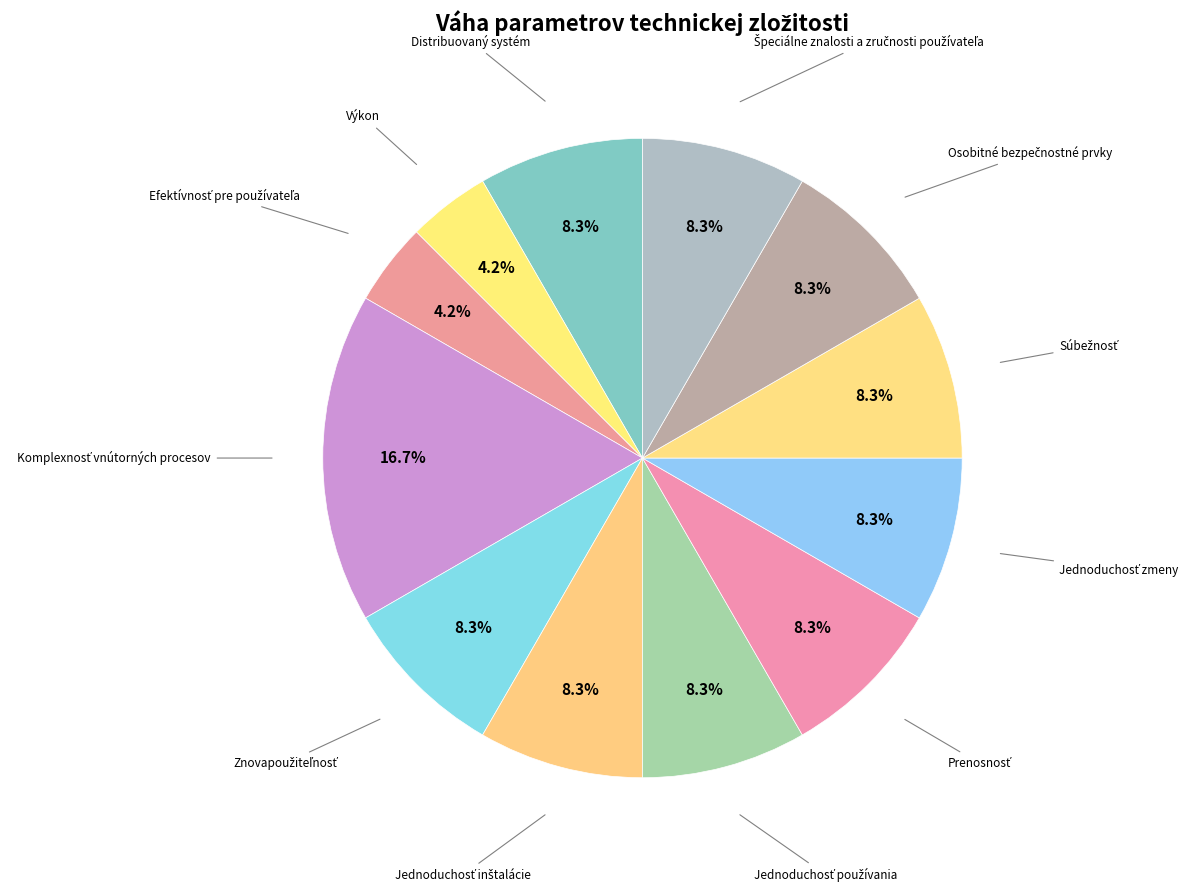

Is there any slice that represents more than half of the pie?

No